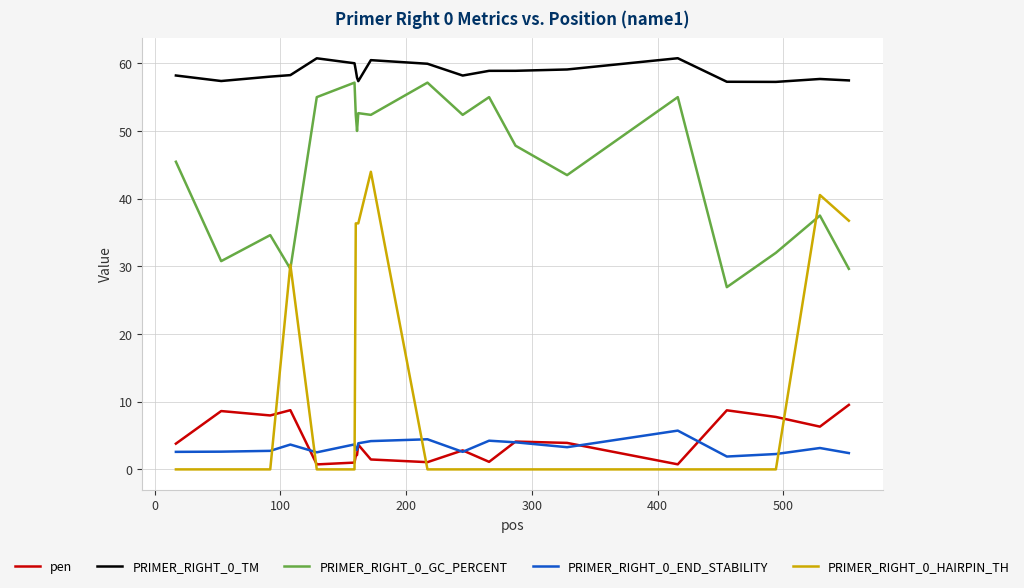

Which series has the widest spread of values?

PRIMER_RIGHT_0_HAIRPIN_TH